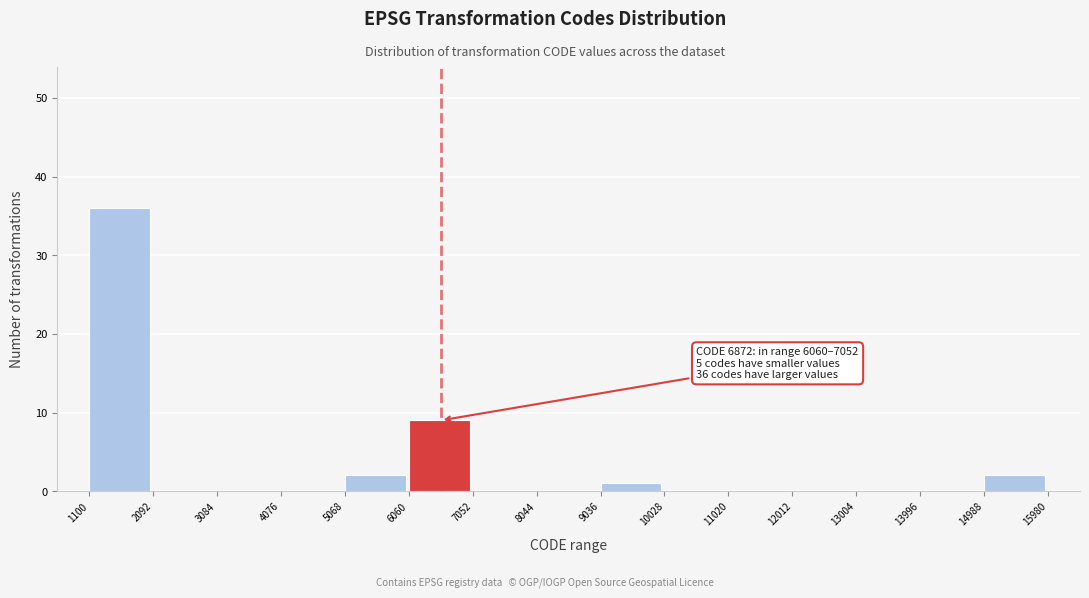

Over which range of the x-axis is the bar tallest?

1100 to 2092